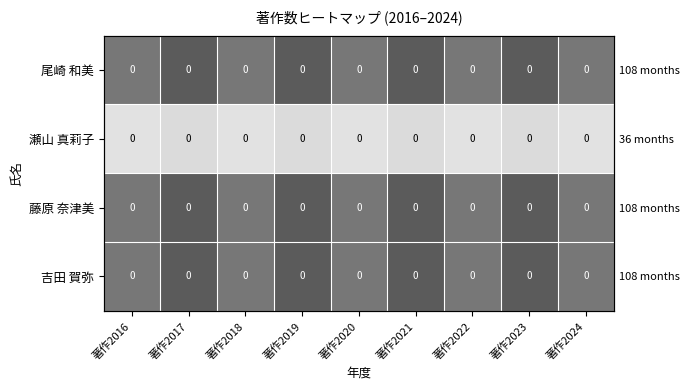

Rank the categories by 尾崎 和美 value from lowest to highest.

著作2016, 著作2018, 著作2020, 著作2022, 著作2024, 著作2017, 著作2019, 著作2021, 著作2023